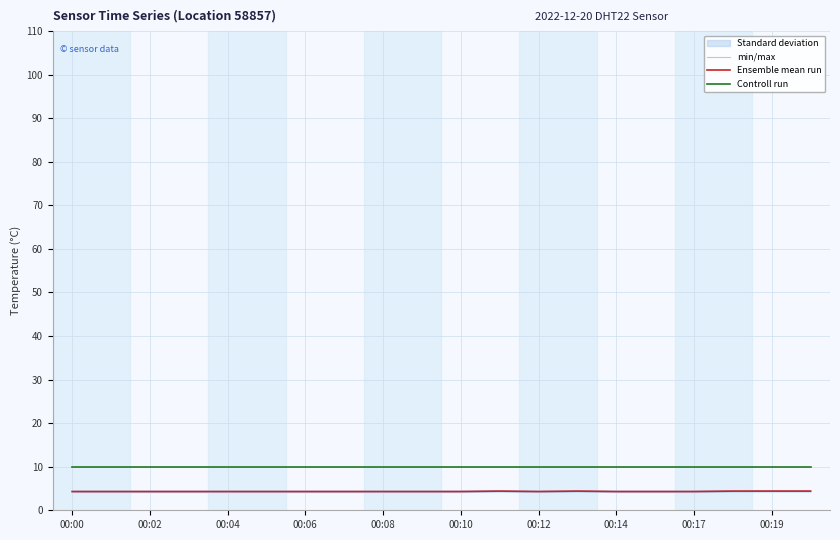

What is the lowest value of the Controll run series?

10.0